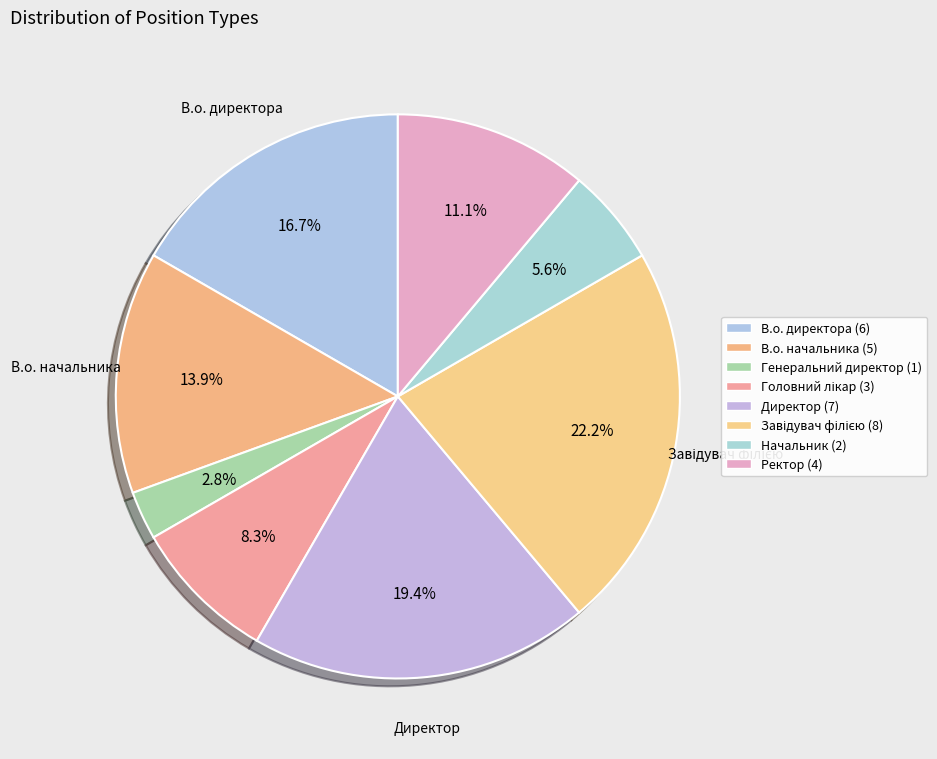

Rank the categories by value from highest to lowest.

Завідувач філією, Директор, В.о. директора, В.о. начальника, Ректор, Головний лікар, Начальник, Генеральний директор